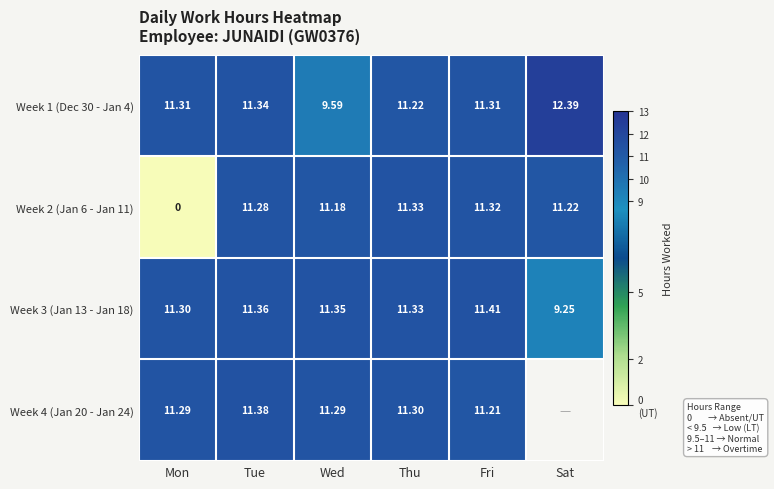

How many values in the Week 3 (Jan 13 - Jan 18) series exceed 11?

5